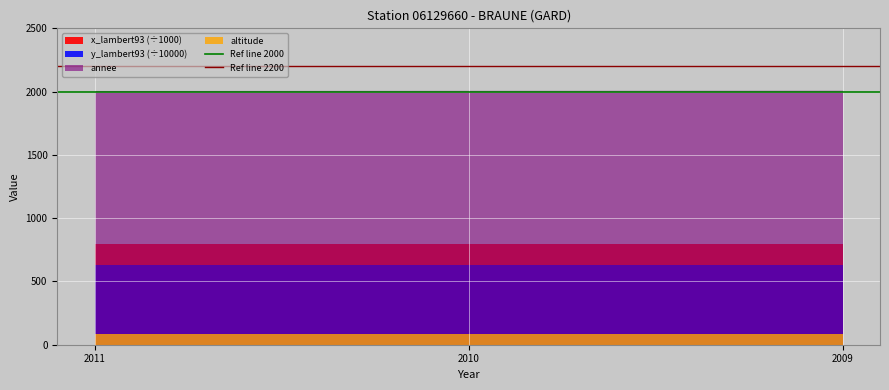

The value of Ref line 2000 at 2011 is 800. True or false?

False